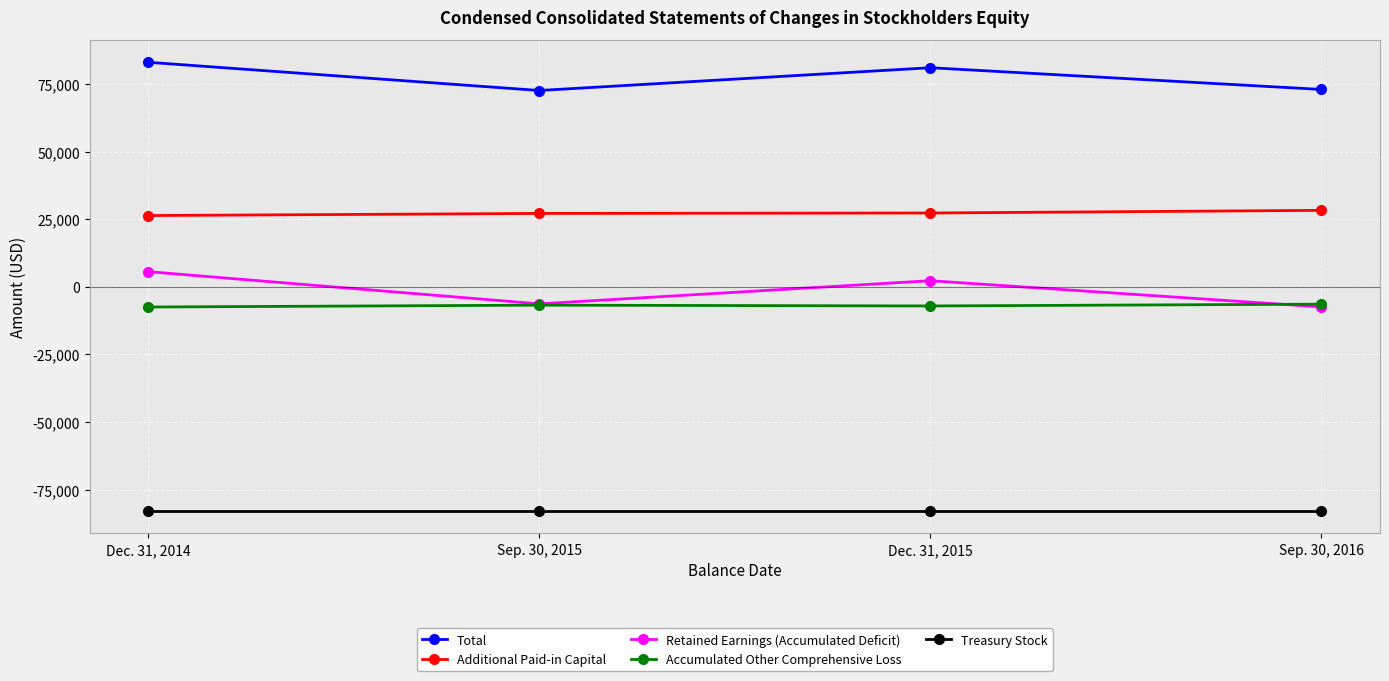

Read the Additional Paid-in Capital value at Sep. 30, 2015.

27131